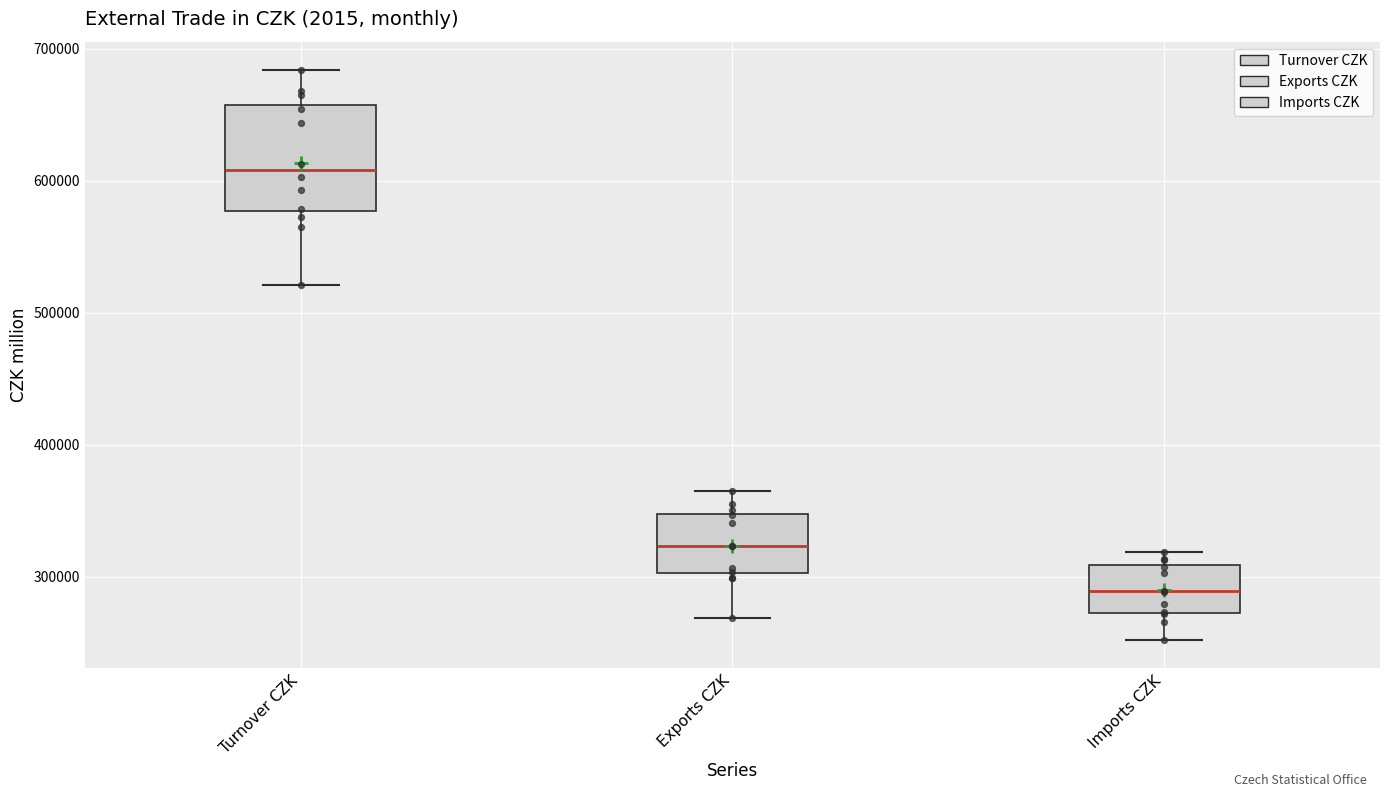

Which box's median line is the highest?

Turnover CZK